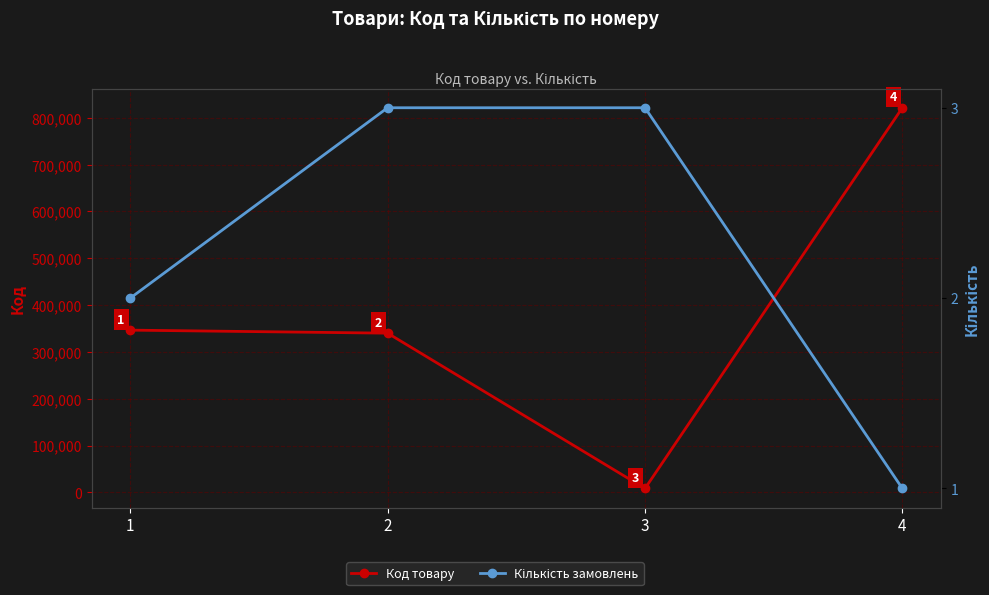

What is the approximate value of Код at 4, to the nearest 10?

821510